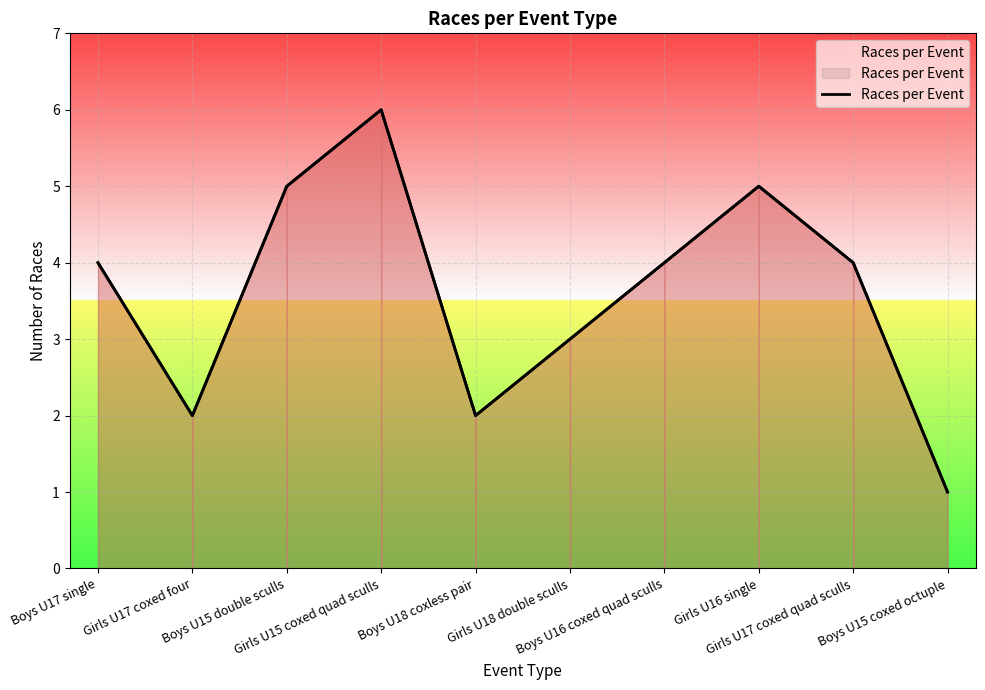

What is the difference between the values at Girls U17 coxed four and Girls U15 coxed quad sculls?

4